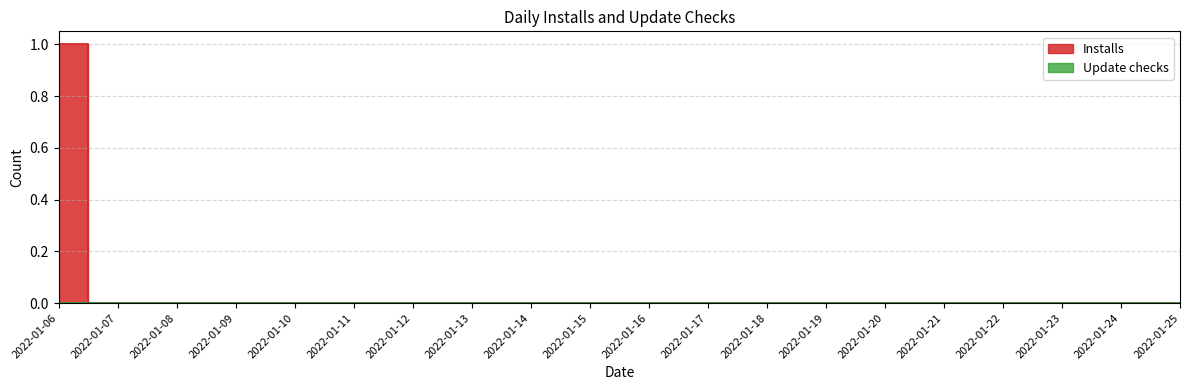

Count the number of values greater than 0.

1